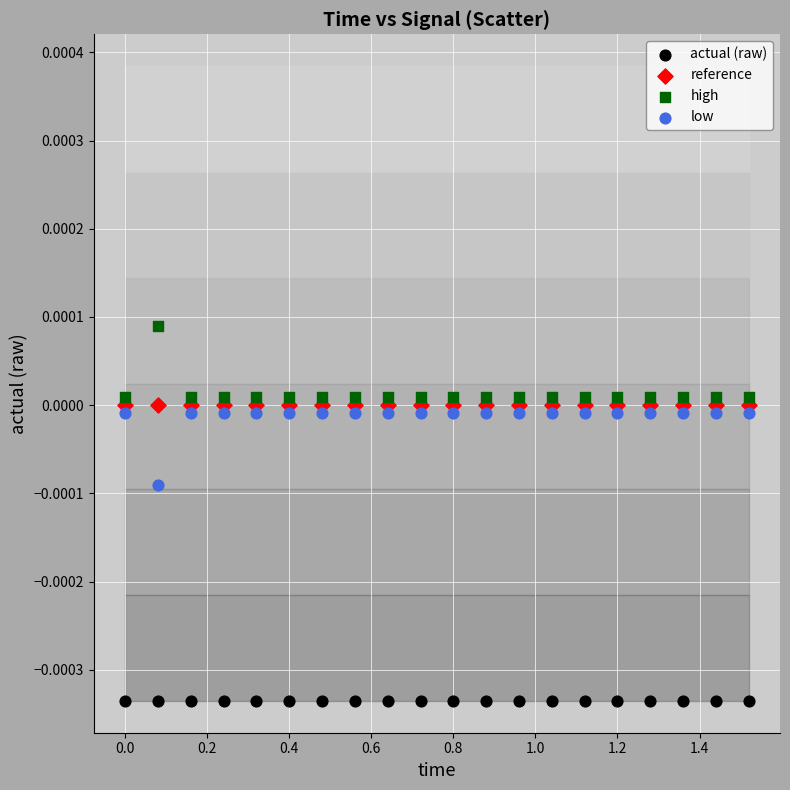

Which series contains the lowest Y value?

actual (raw)